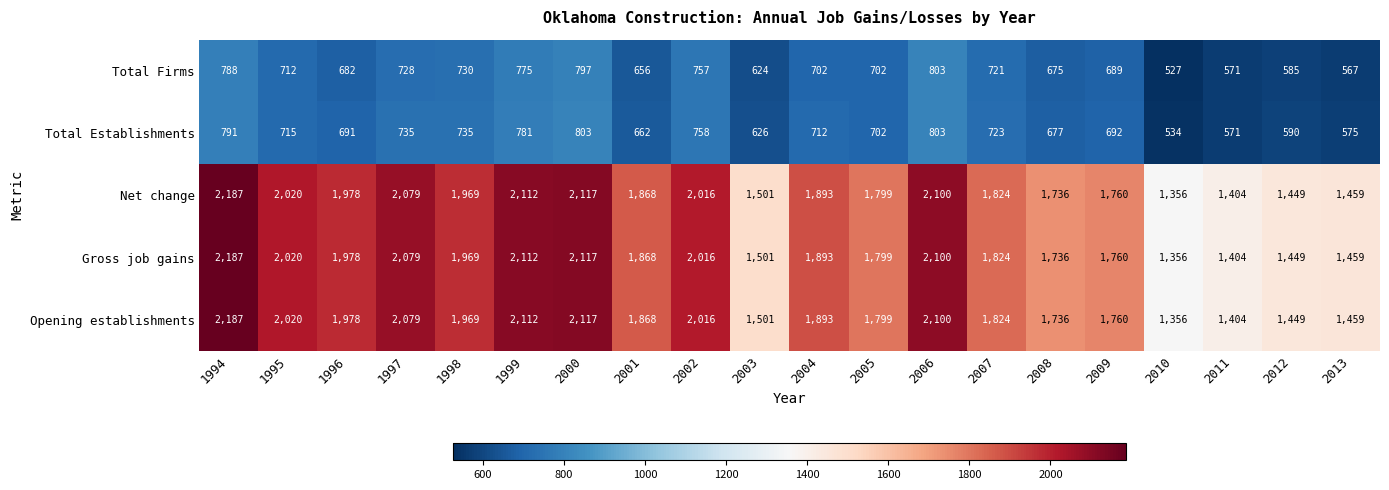

What is the difference between the highest and lowest values at 1998?

1239